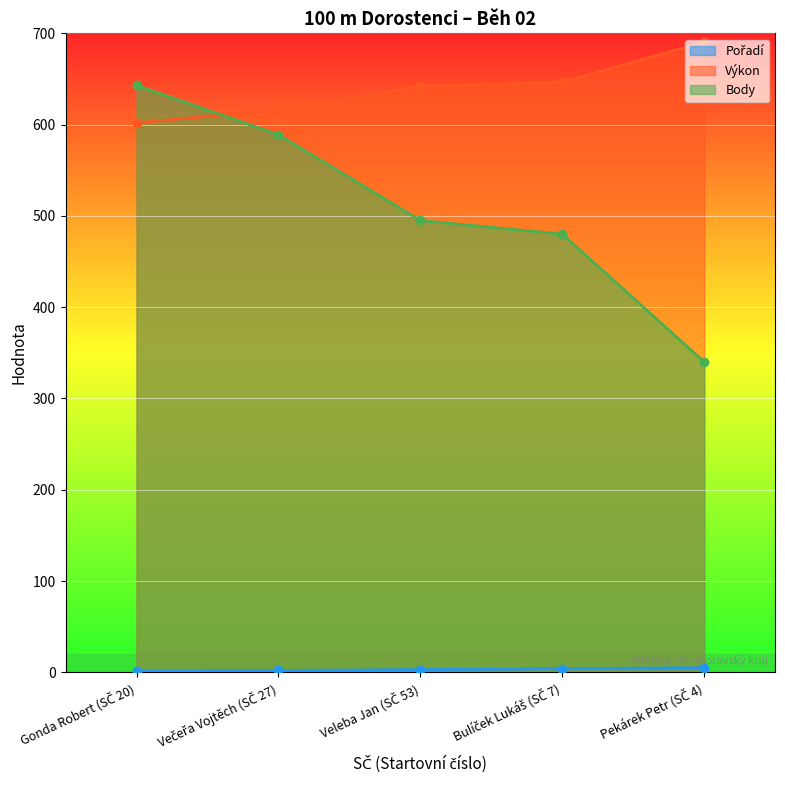

Which label corresponds to the largest value in the chart?

Pekárek Petr (SČ 4)